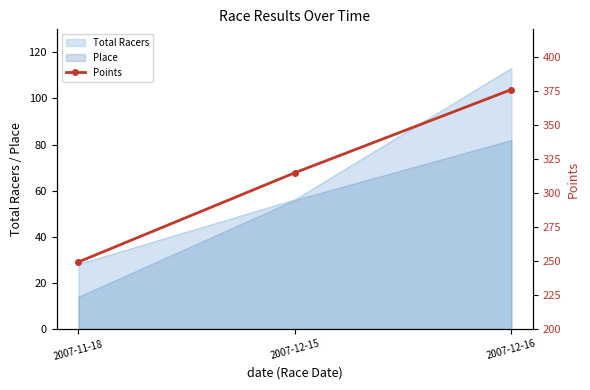

What is the label of the 1st point from the left?

2007-11-18